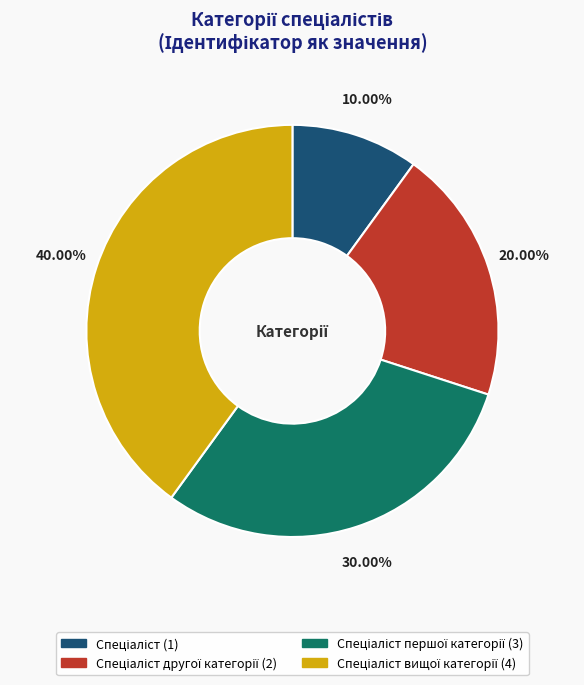

Is there a majority slice in this chart?

No